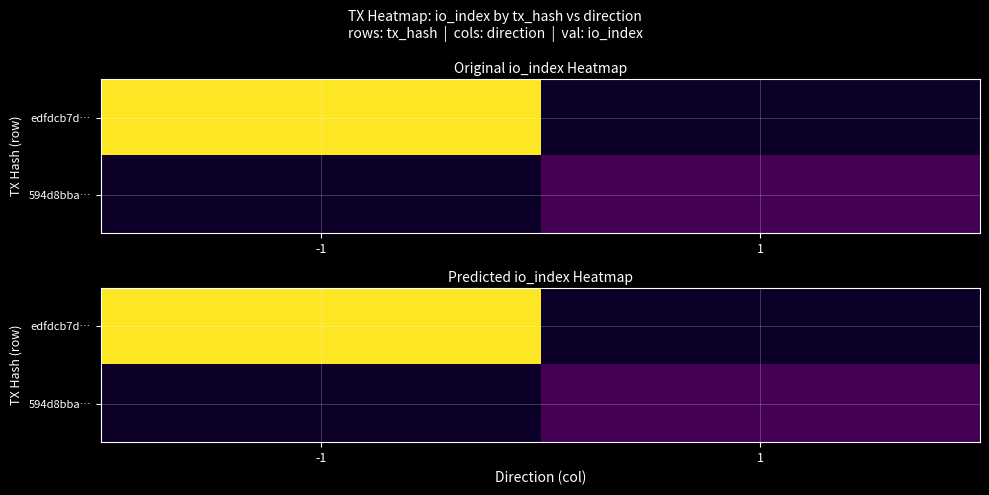

How many distinct data groups are displayed?

2